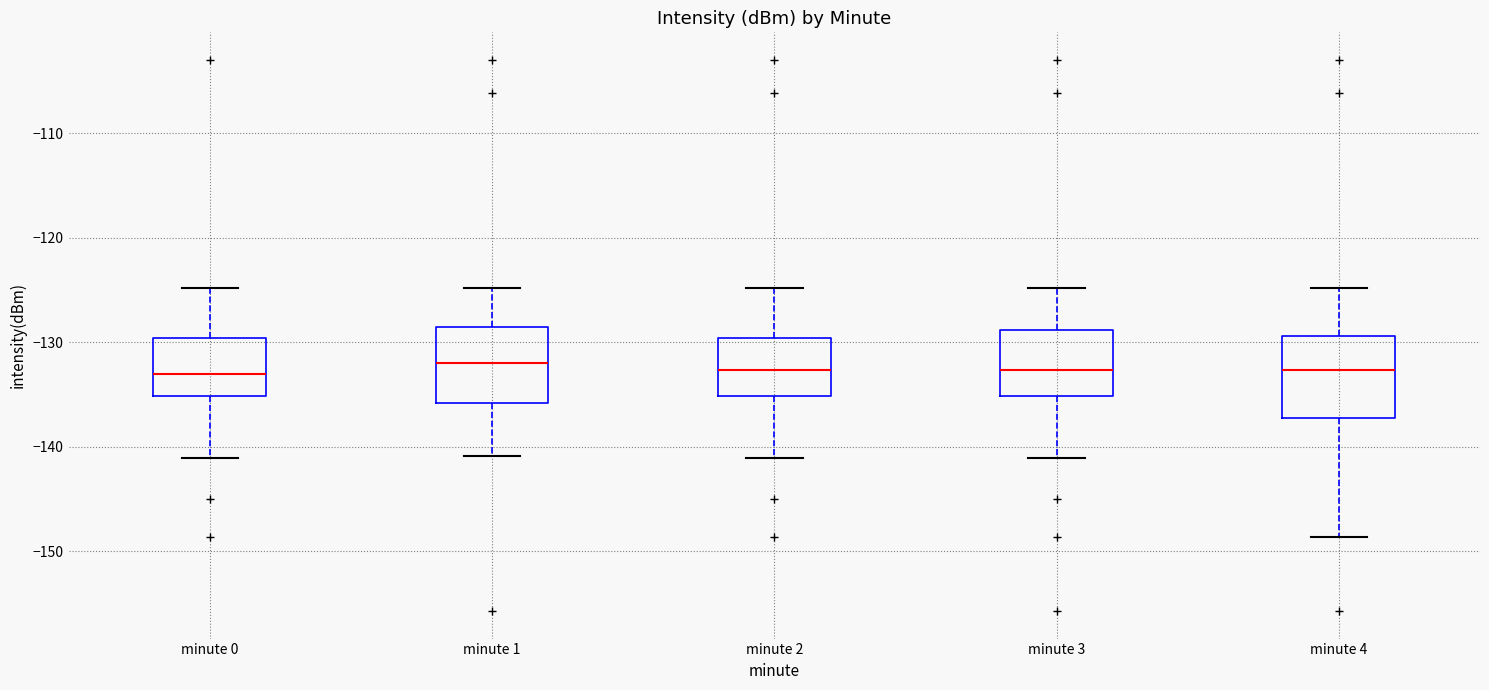

Reading left to right, read every box against the y-axis: the position of its median line, the range the box covers, and the ends of its whiskers. The values are not printed on the chart, so give them approximately, as read against the axis.

minute 0: median -133, box -135 to -130, whiskers -141 to -125
minute 1: median -132, box -136 to -129, whiskers -141 to -125
minute 2: median -133, box -135 to -130, whiskers -141 to -125
minute 3: median -133, box -135 to -129, whiskers -141 to -125
minute 4: median -133, box -137 to -129, whiskers -149 to -125